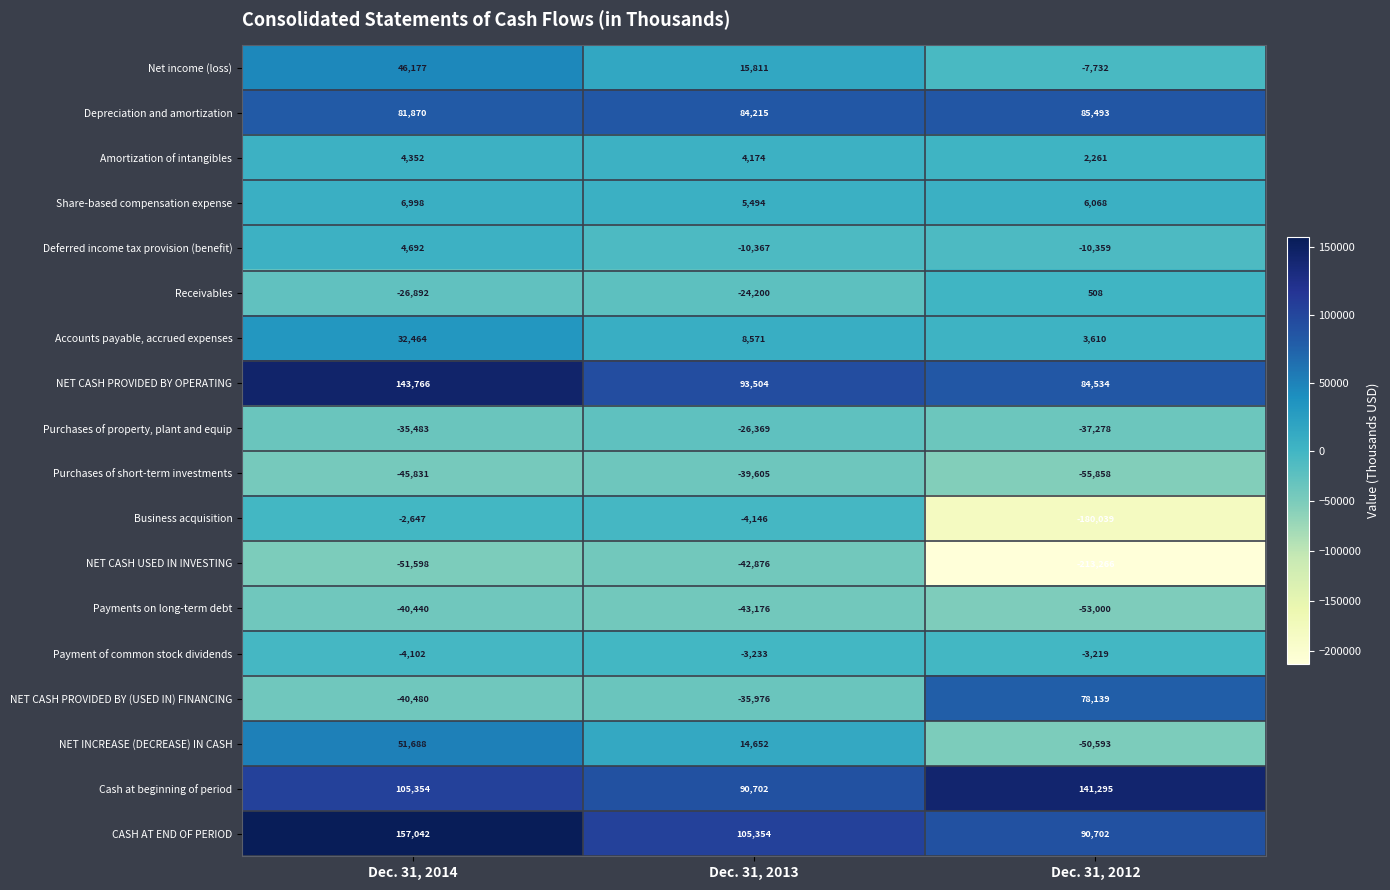

What is the difference between the Amortization of intangibles values at Dec. 31, 2012 and Dec. 31, 2014?

2091